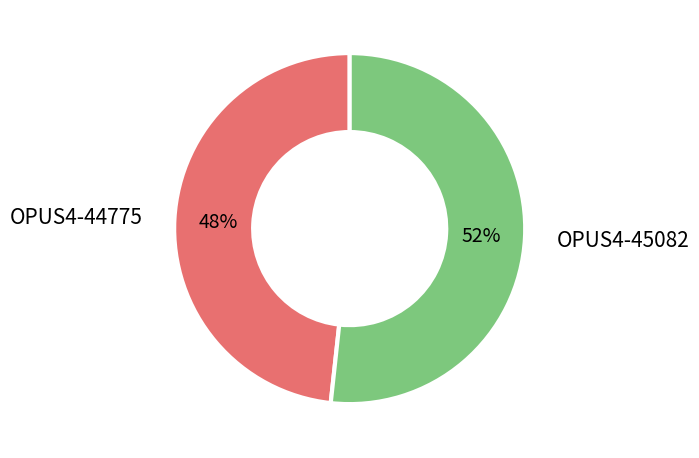

What is the smallest slice in the pie chart?

OPUS4-44775